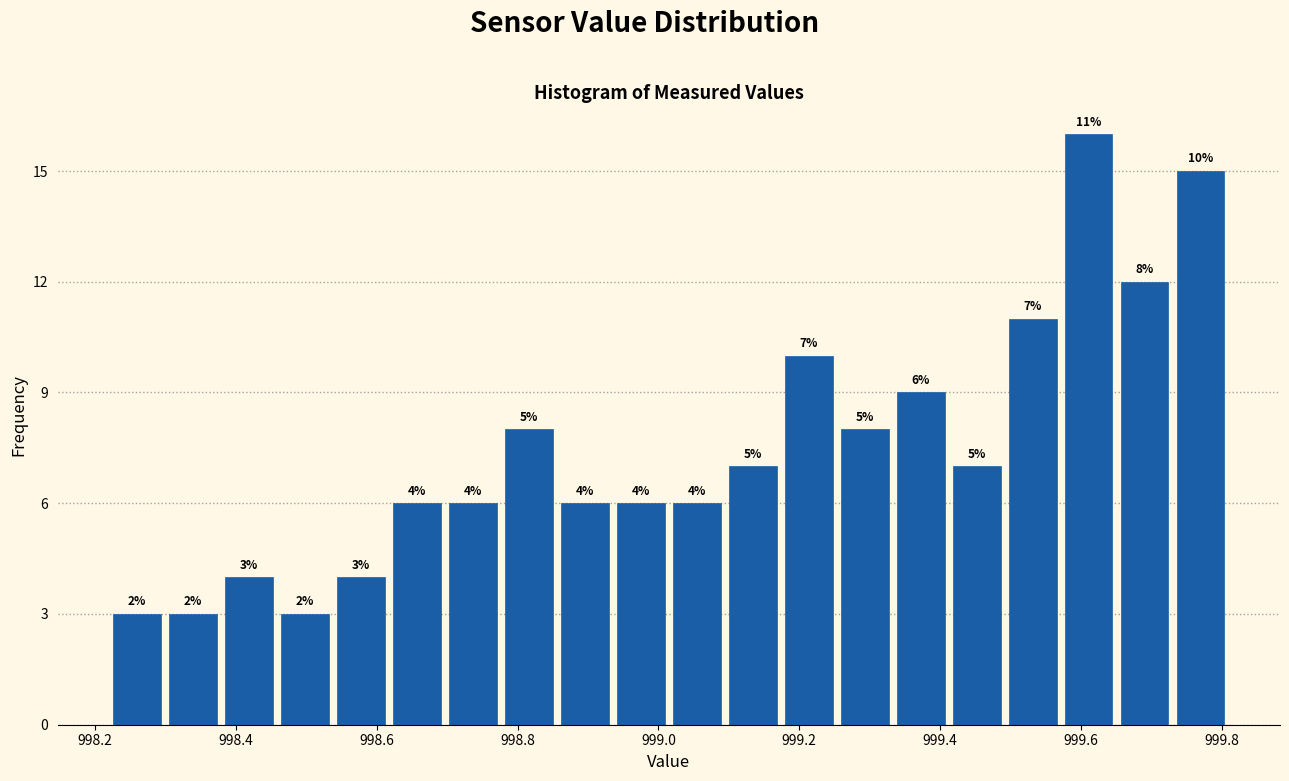

Read against the x-axis, roughly where is the centre of the tallest bar?

999.62